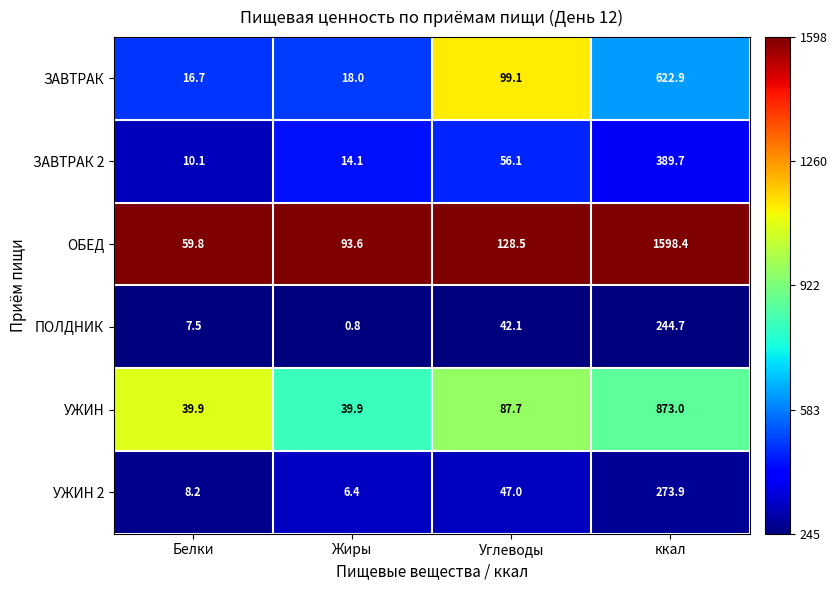

At ккал, list the series in order from smallest to largest.

ПОЛДНИК, УЖИН 2, ЗАВТРАК 2, ЗАВТРАК, УЖИН, ОБЕД